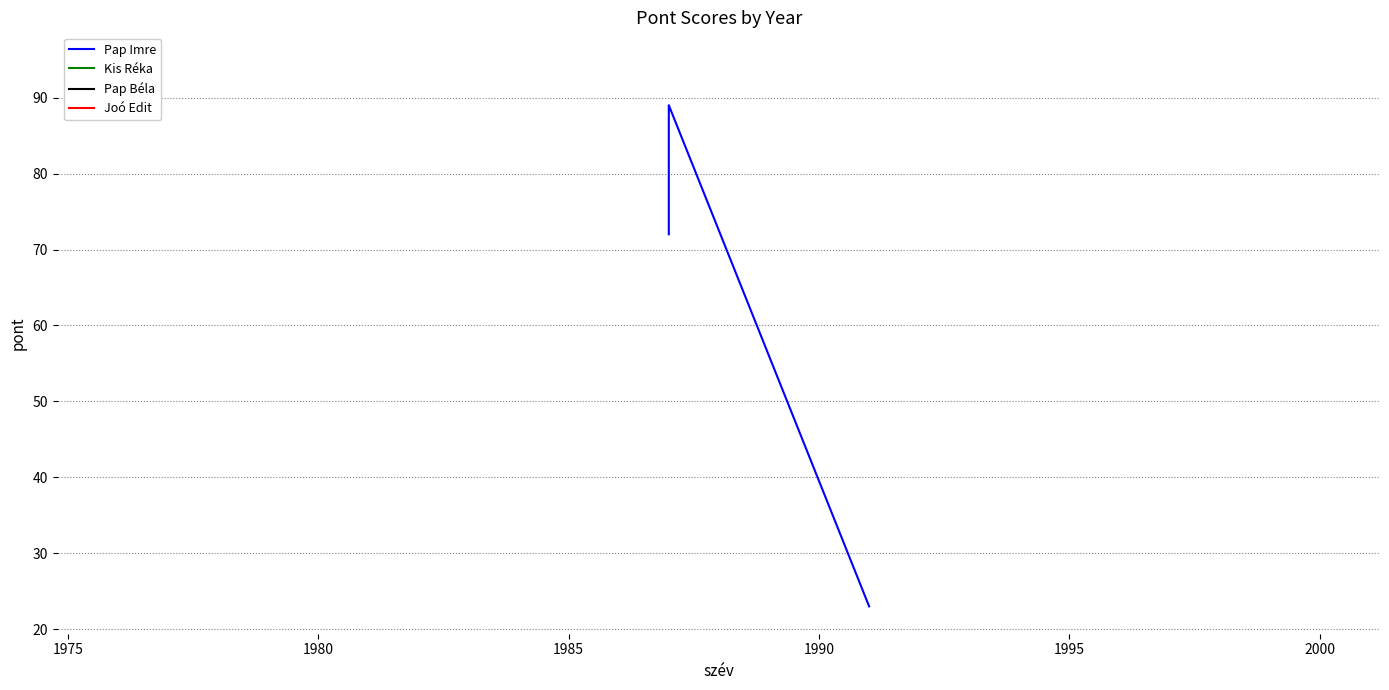

The chart shows a value of 34 at 1980. True or false?

False